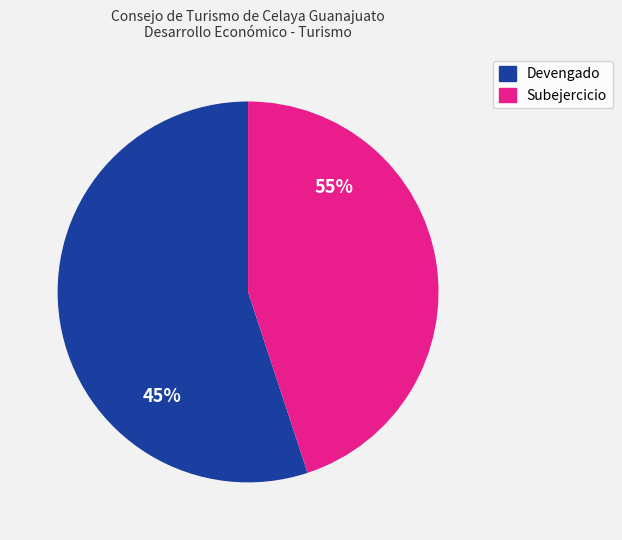

How many segments does this pie chart have?

2